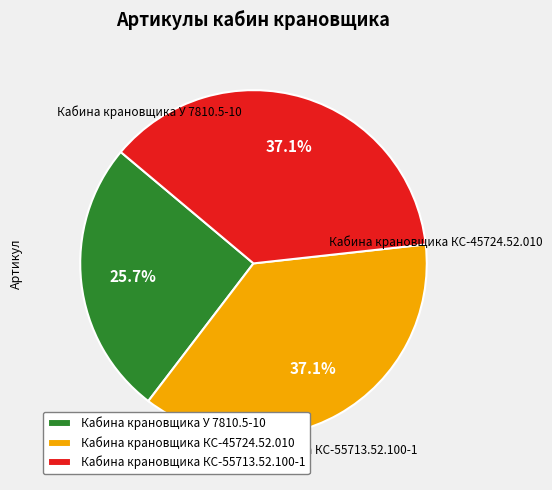

Which slice is the smallest?

Кабина крановщика У 7810.5-10